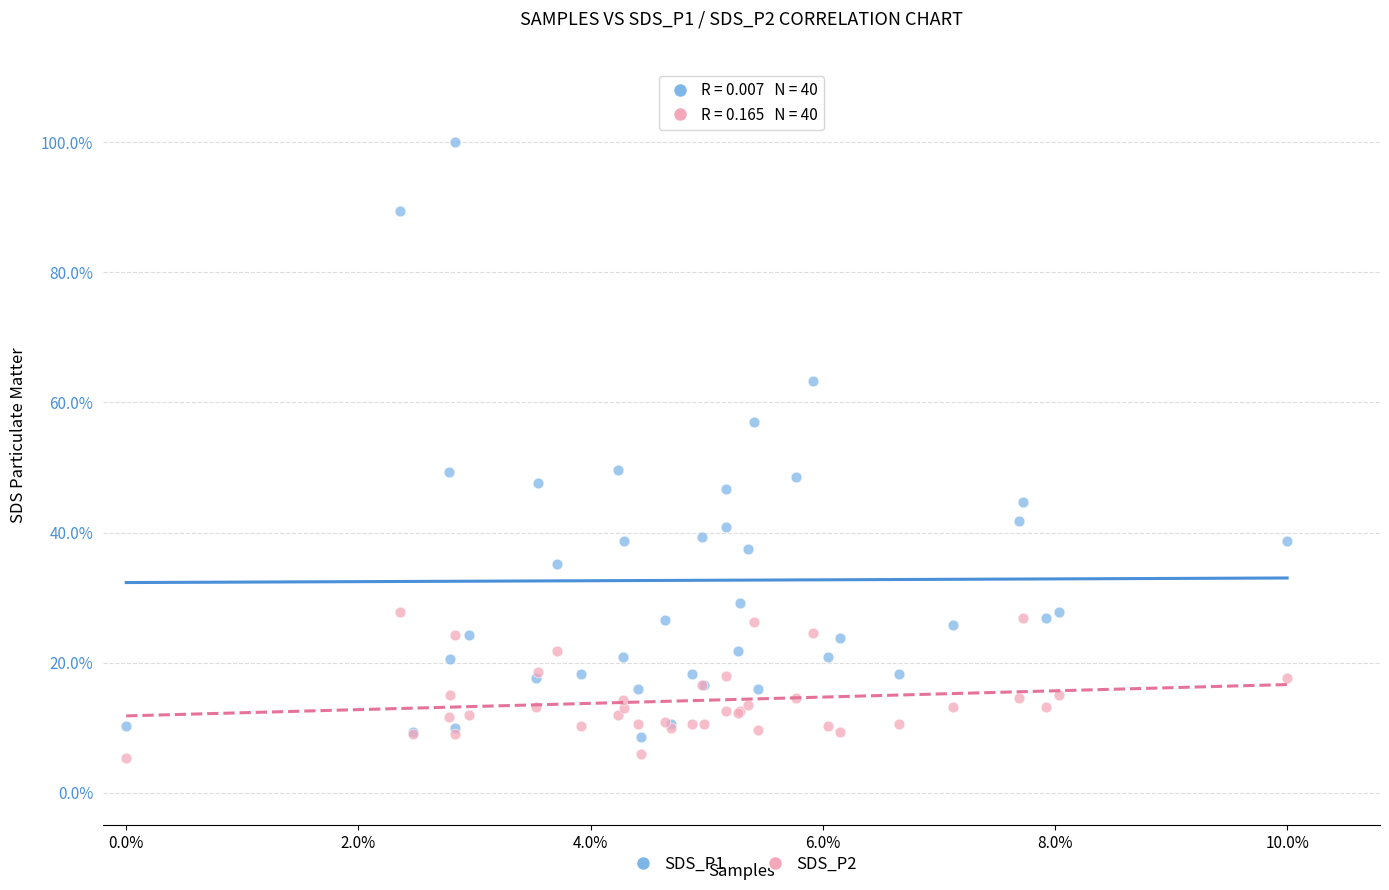

Which series has the widest spread of Y values?

SDS_P1